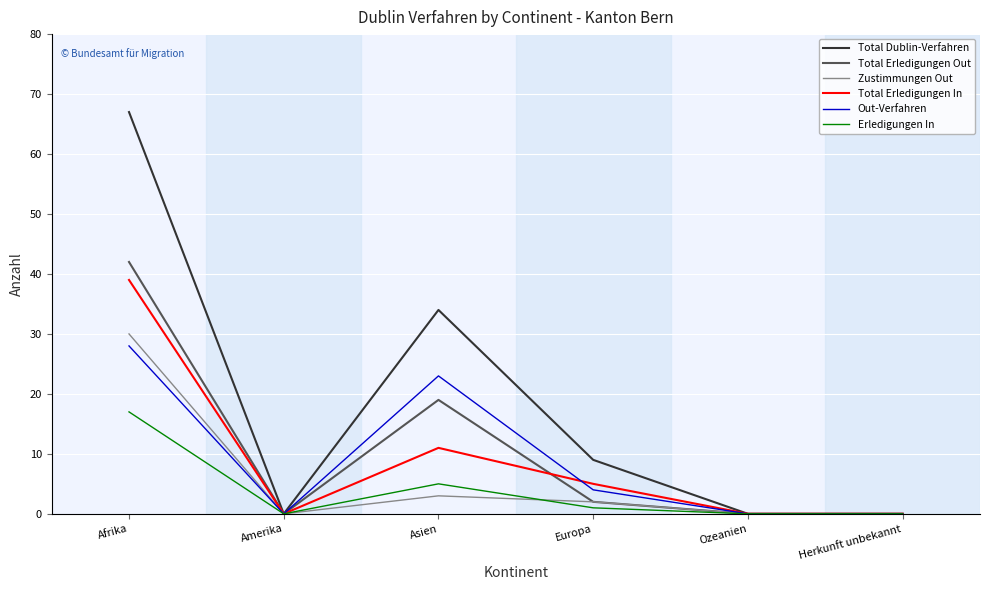

What is the greatest value displayed?

67